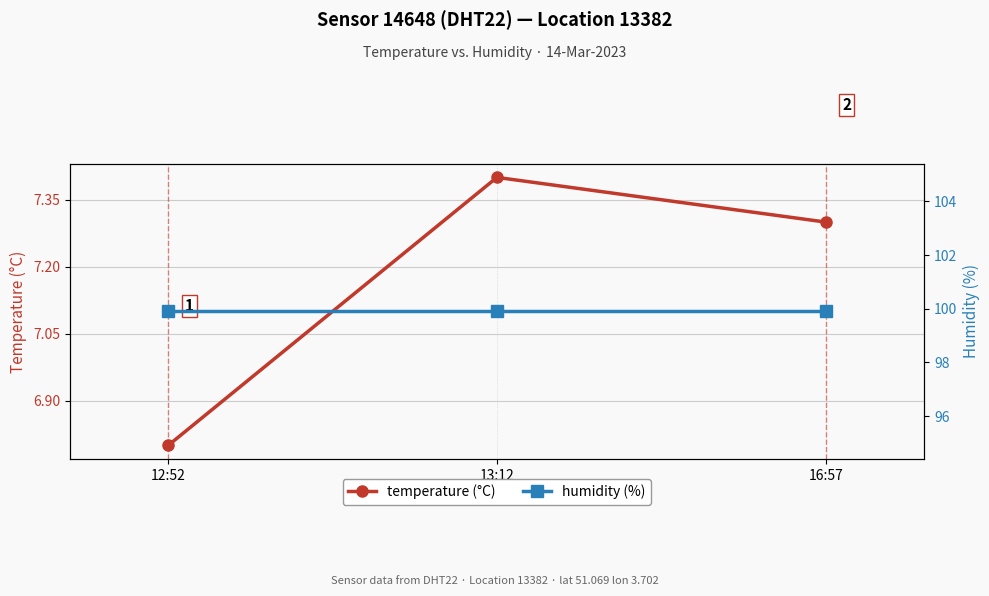

Is this an area chart (filled region under the line)?

No